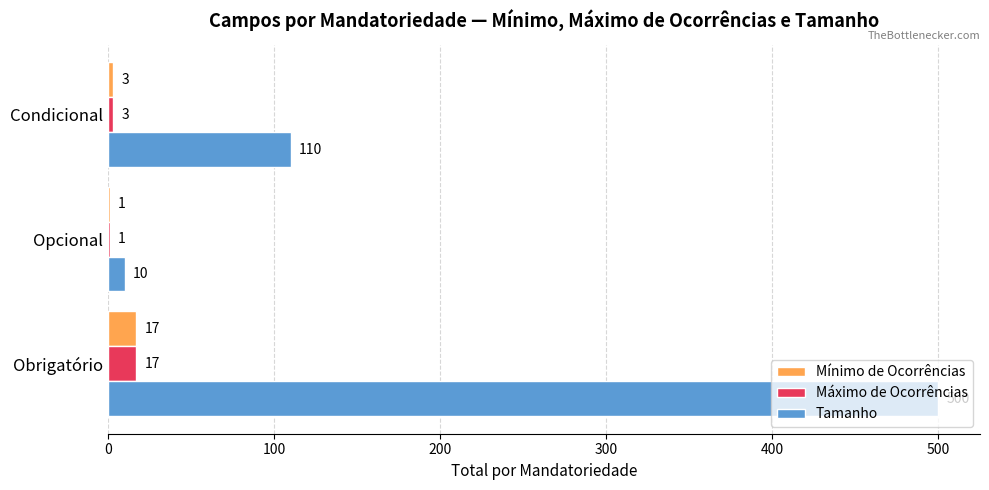

Which series changed the most between Opcional and Condicional?

Tamanho